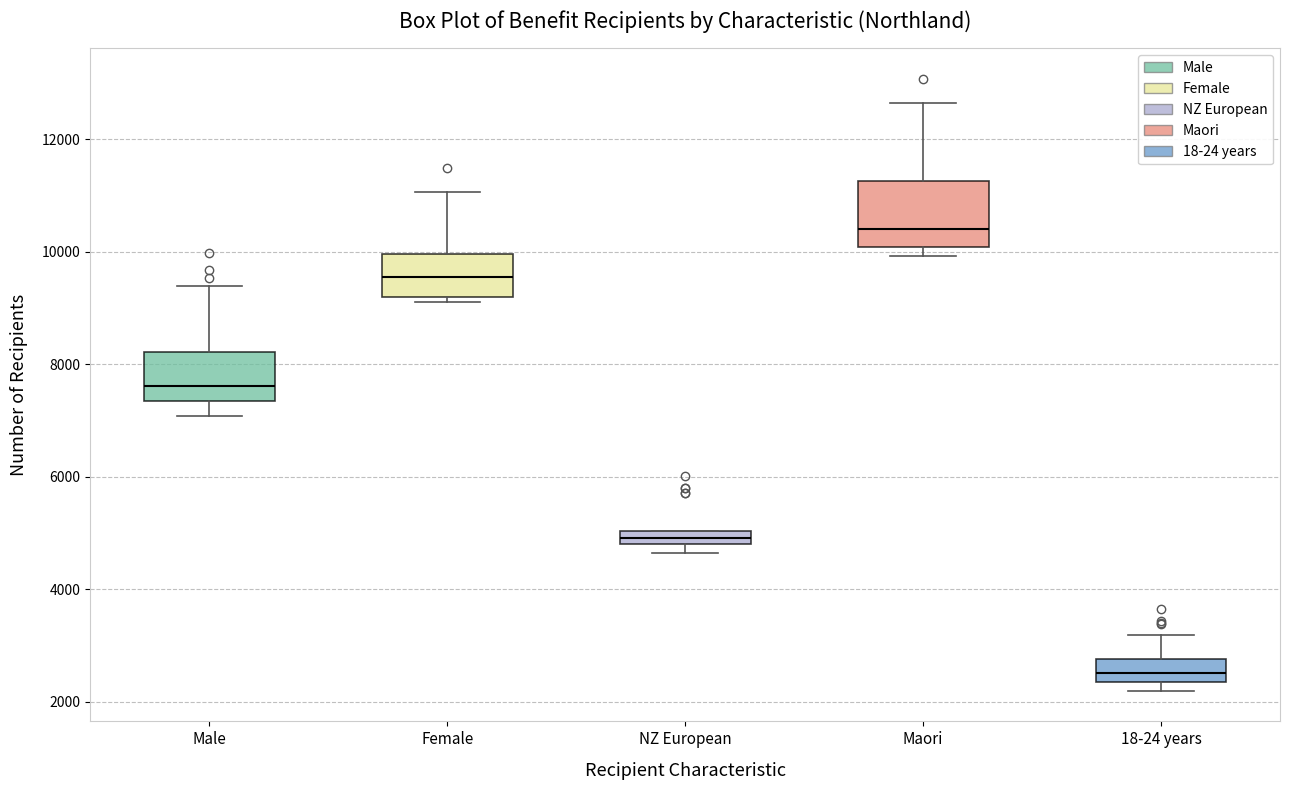

Which box is the tallest, from its lower edge to its upper edge?

Maori